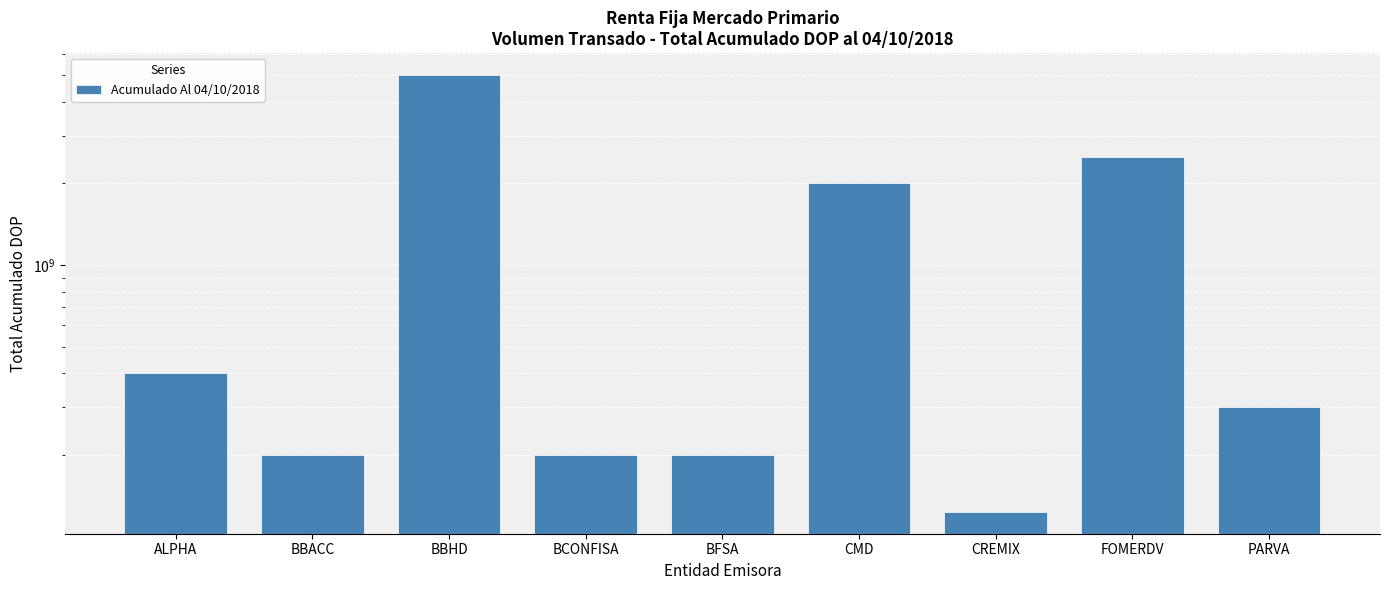

What is the label of the 4th bar from the left?

BCONFISA